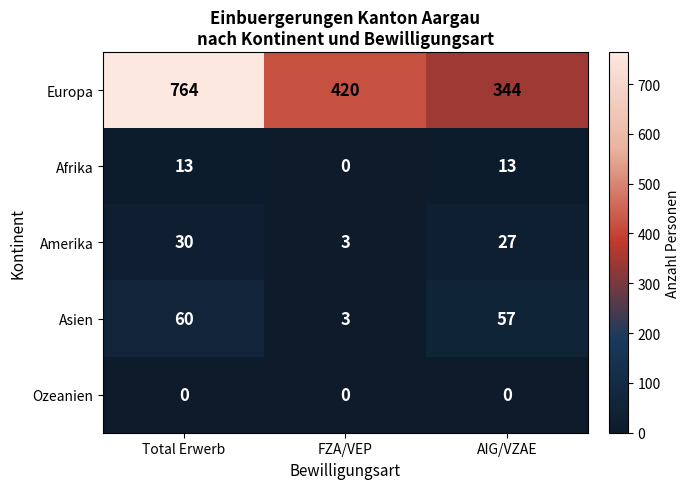

Count the Afrika values in the range 0 to 13.

3